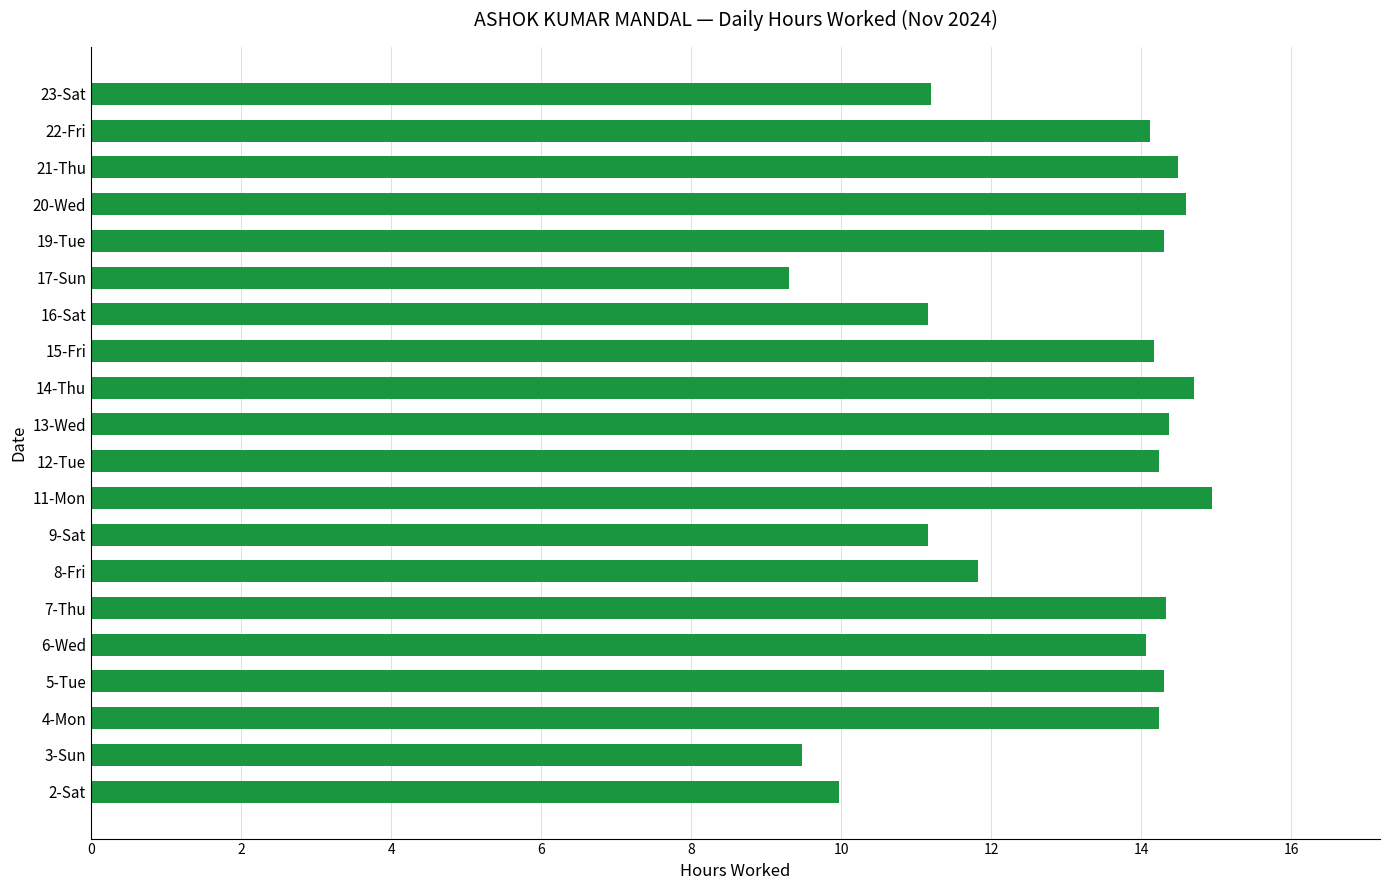

What is the difference between the maximum and minimum values?

5.6